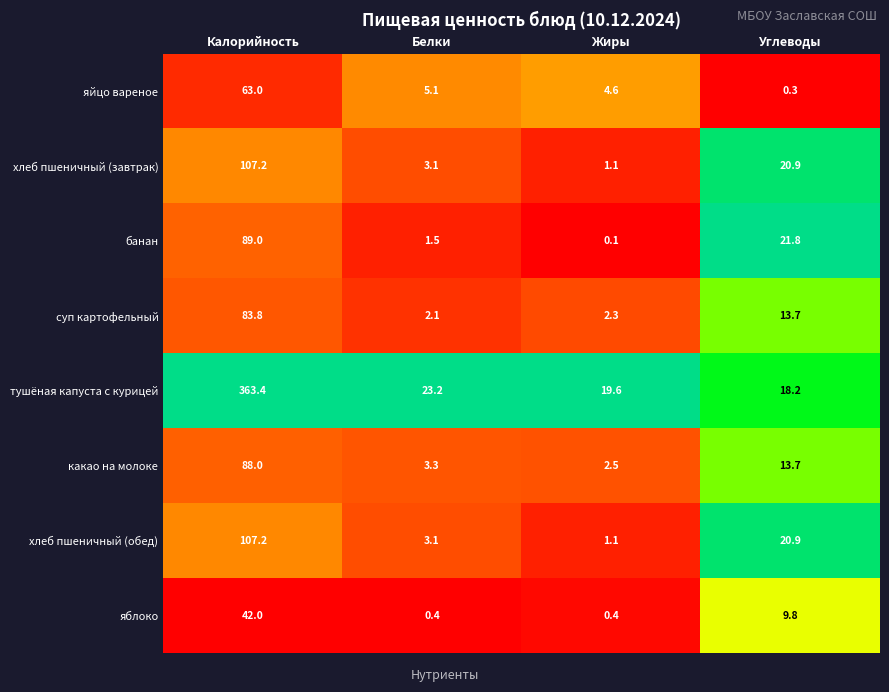

What is the maximum value shown in the chart?

363.4